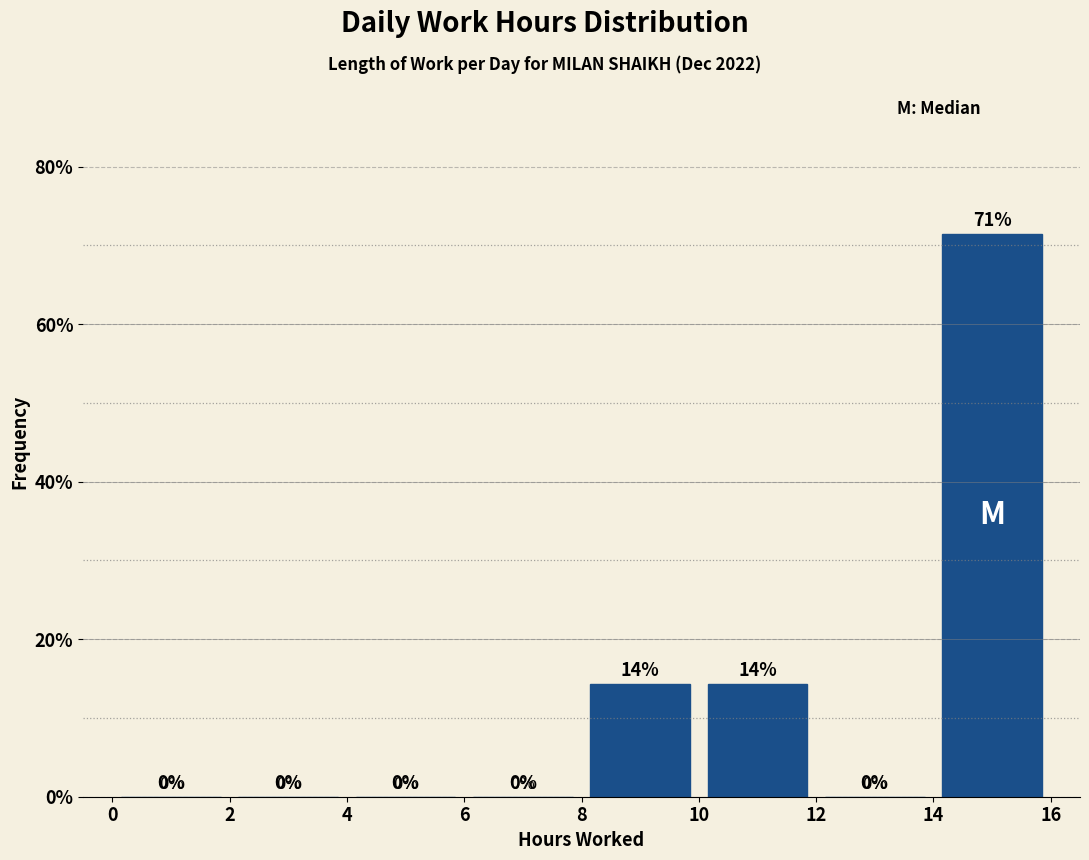

Which range on the x-axis has the tallest bar?

14 to 16